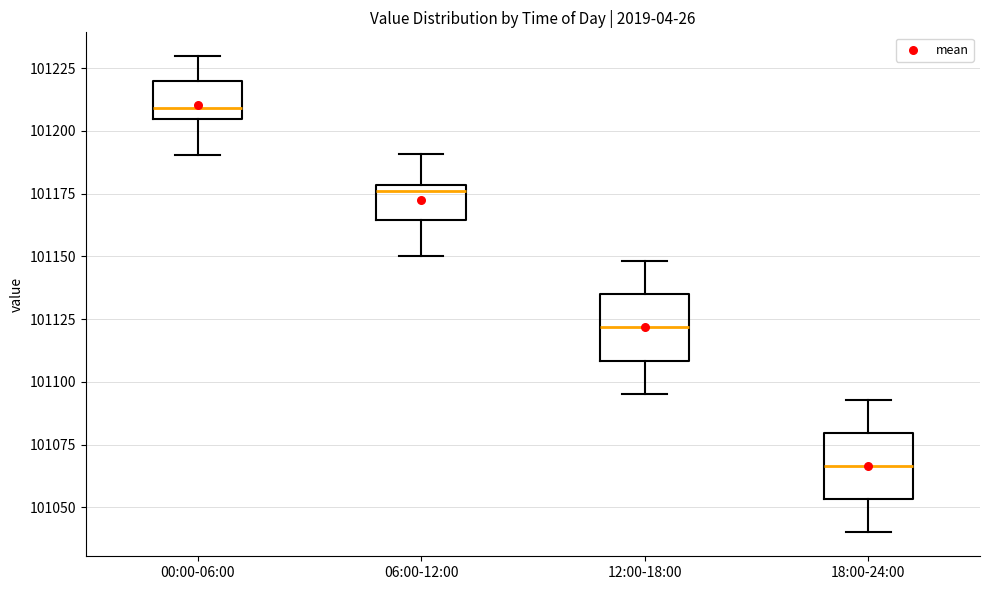

Reading left to right, transcribe this box plot: for each box, give where its median line is, the range the box spans, and where its two whiskers end, as read against the y-axis. The values are not printed on the chart, so give them approximately, as read against the axis.

00:00-06:00: median 101210, box 101205 to 101220, whiskers 101190 to 101230
06:00-12:00: median 101175, box 101165 to 101180, whiskers 101150 to 101190
12:00-18:00: median 101120, box 101110 to 101135, whiskers 101095 to 101150
18:00-24:00: median 101065, box 101055 to 101080, whiskers 101040 to 101095